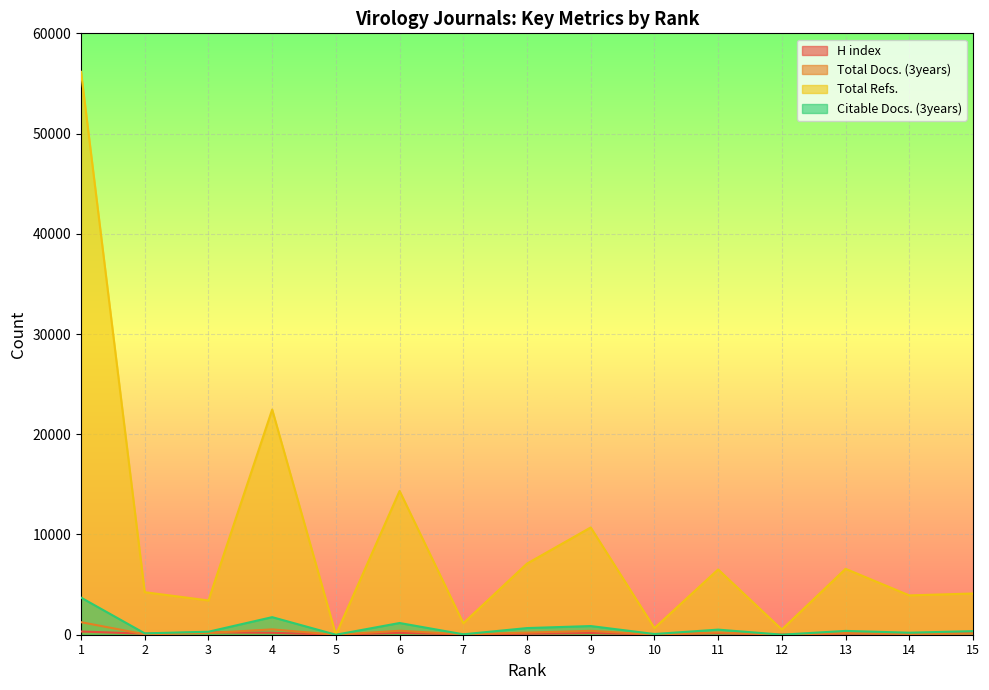

Which series changed the most between 5 and 14?

Total Refs.